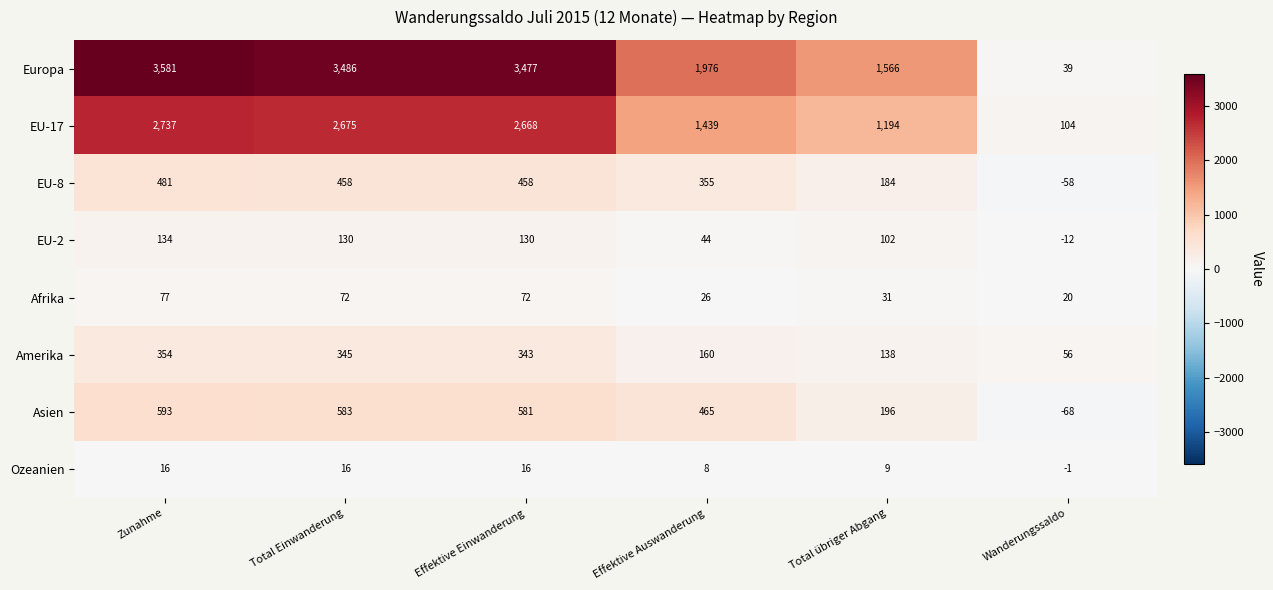

The value of Afrika at Effektive Einwanderung is 112. True or false?

False